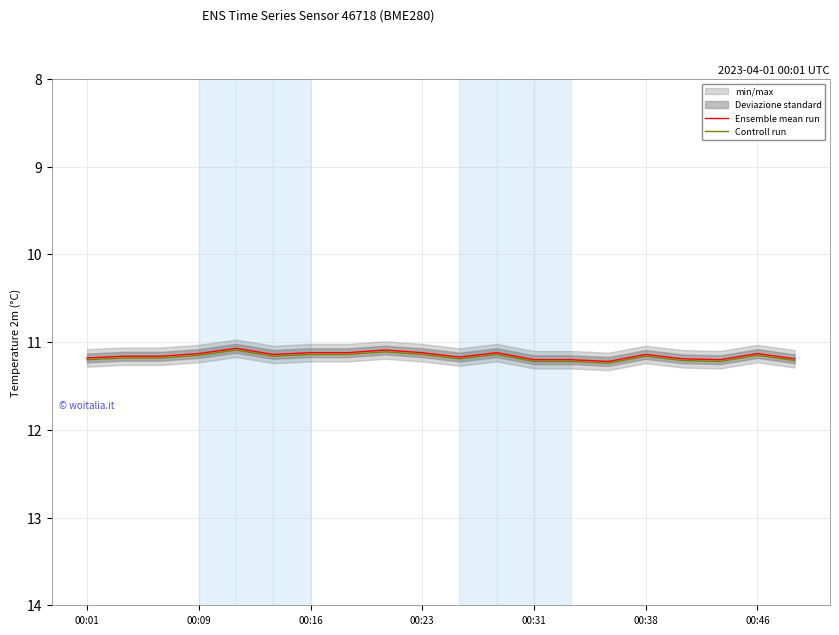

In Ensemble mean run, how many points are higher than both neighbors (excluding endpoints)?

4